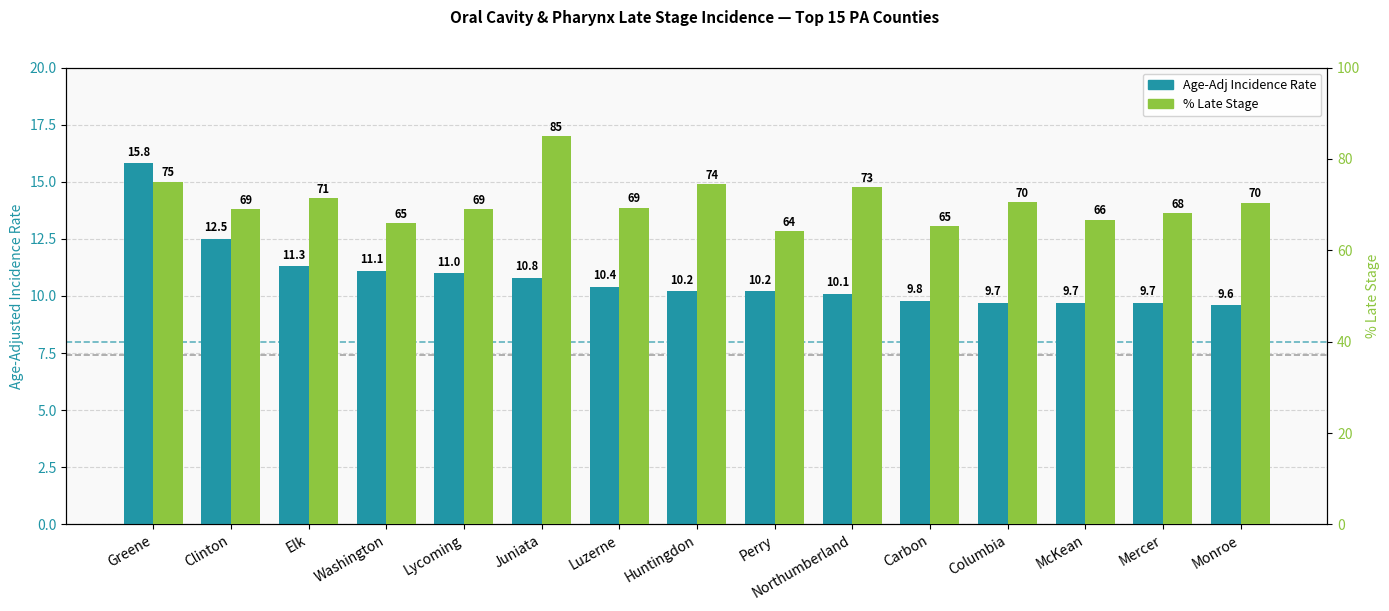

Count the number of categories in the chart.

15